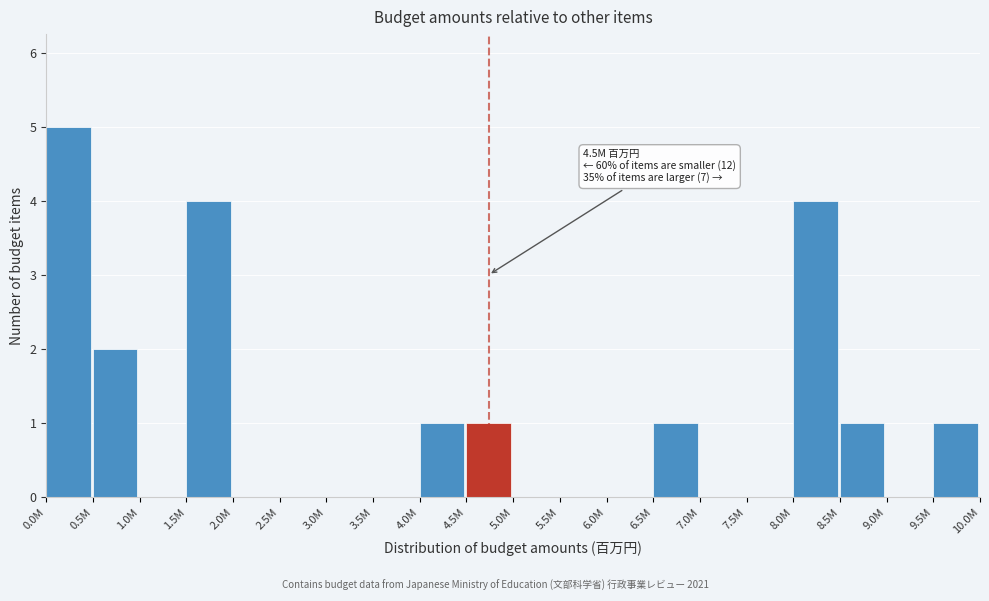

Reading left to right, extract all data points from this chart.

0.0M=5	0.5M=2	1.0M=0	1.5M=4	2.0M=0	2.5M=0	3.0M=0	3.5M=0	4.0M=1	4.5M=1	5.0M=0	5.5M=0	6.0M=0	6.5M=1	7.0M=0	7.5M=0	8.0M=4	8.5M=1	9.0M=0	9.5M=1